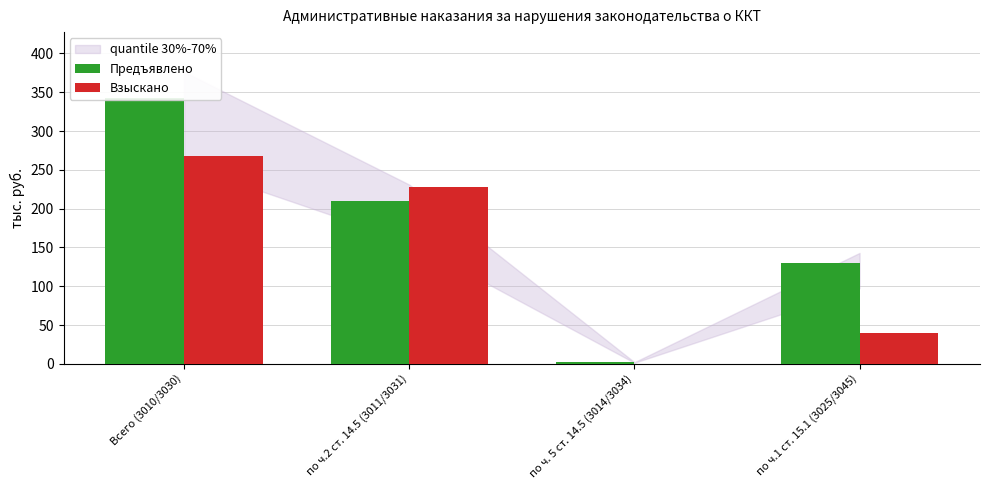

How many values in the Предъявлено series are below 210?

2